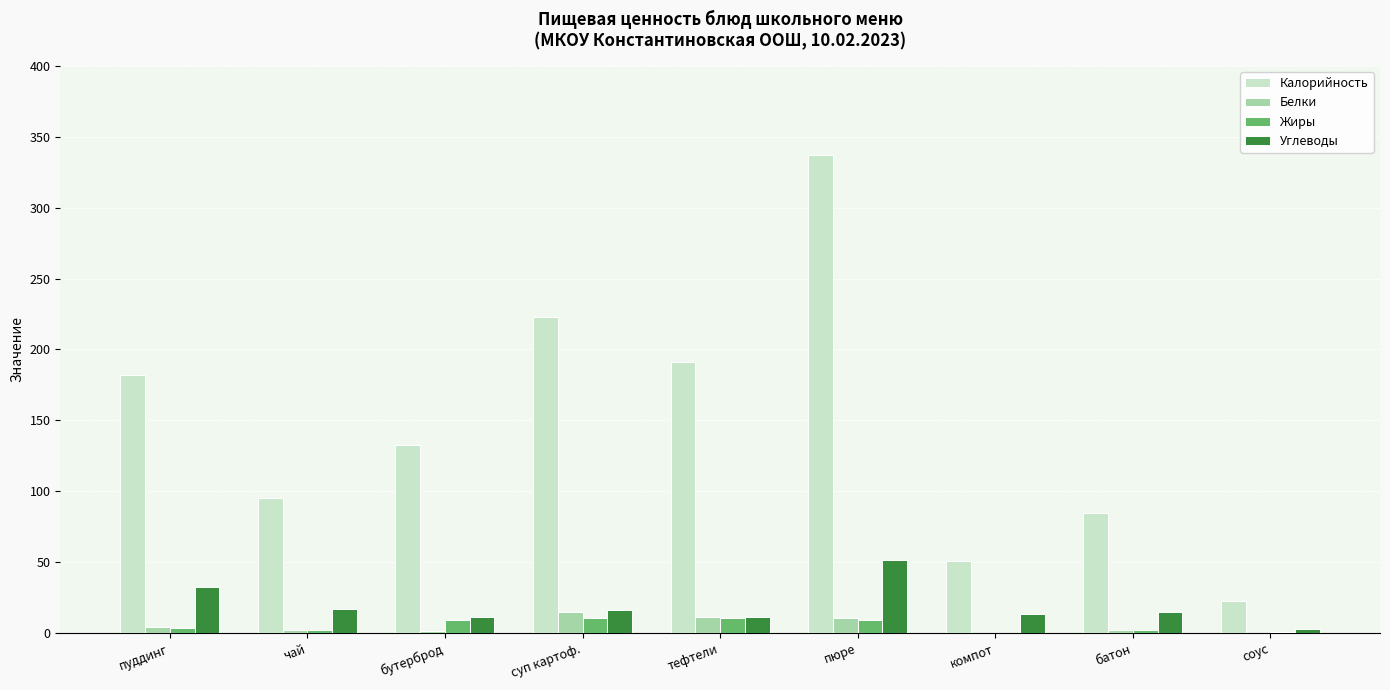

Which label corresponds to the largest value in the chart?

пюре